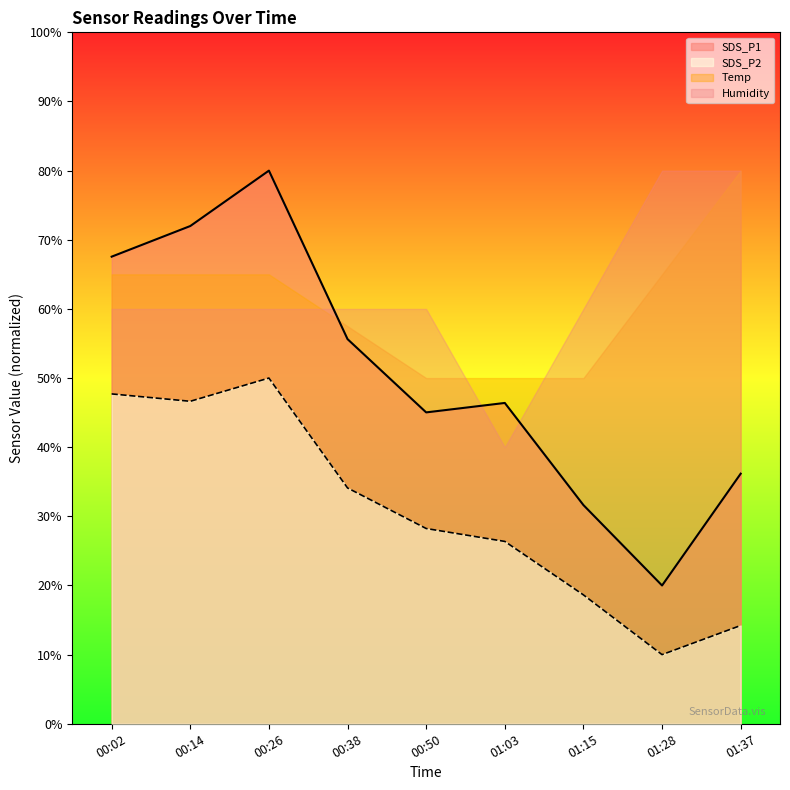

What is the approximate value of SDS_P2 at 00:38?

34.1